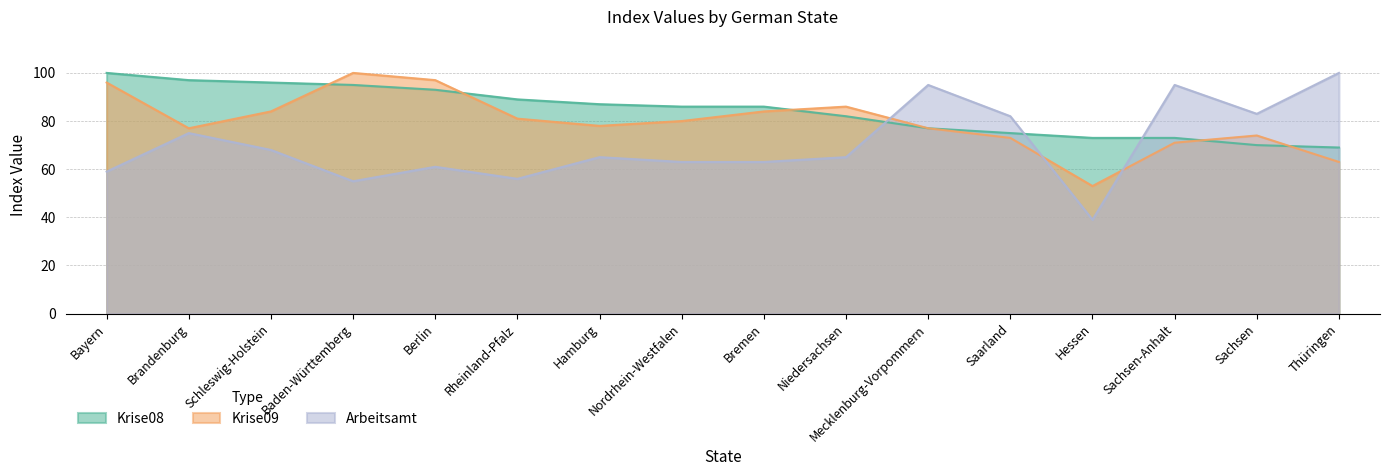

What is the label of the 15th point from the right?

Brandenburg